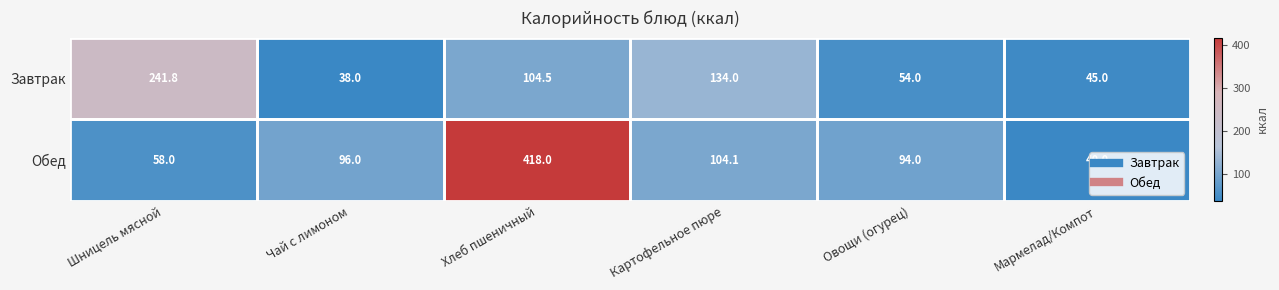

Count the number of data series in this chart.

2